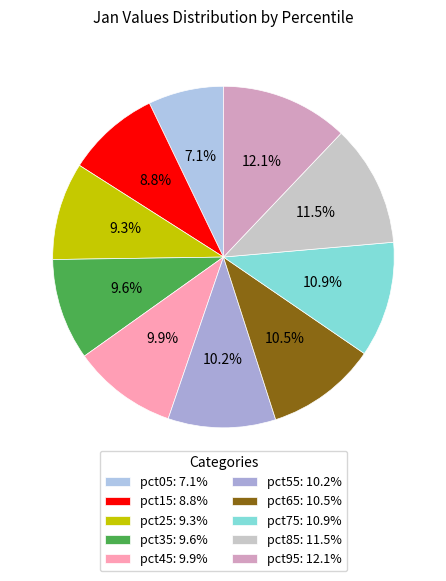

To the nearest percent, what is the combined percentage of pct05 and pct85?

19%